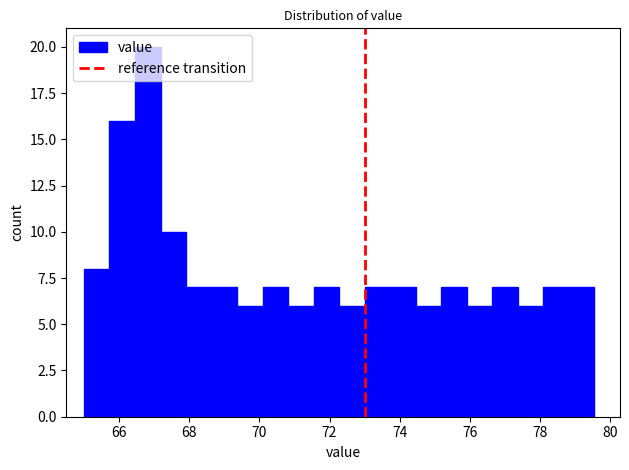

Around what value on the x-axis is the tallest bar? Give the approximate position of its centre, as read against the axis.

66.8